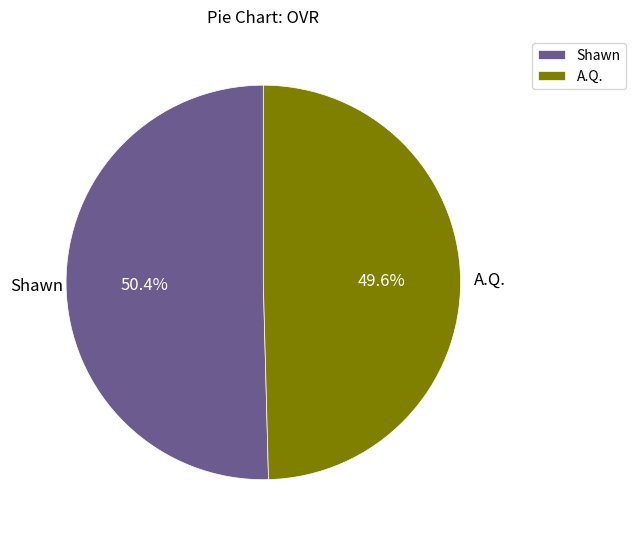

Which has a higher value, A.Q. or Shawn?

Shawn